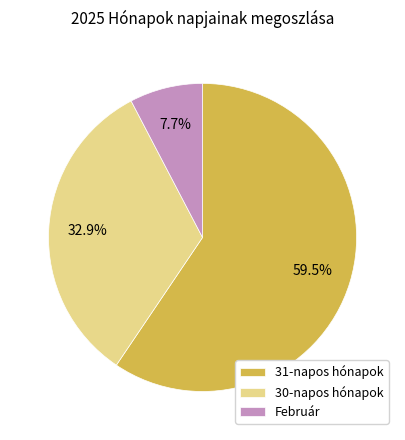

Combined, do 30-napos hónapok and 31-napos hónapok account for over 50%?

Yes